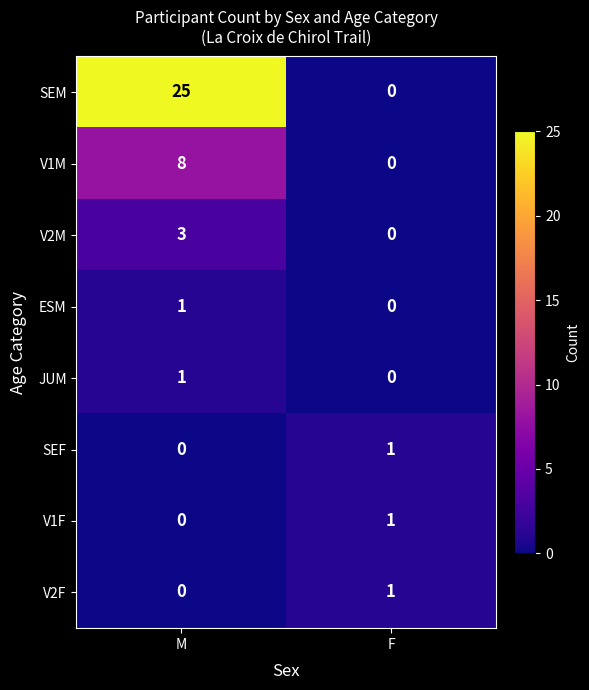

The JUM series shows 0 at F. True or false?

True